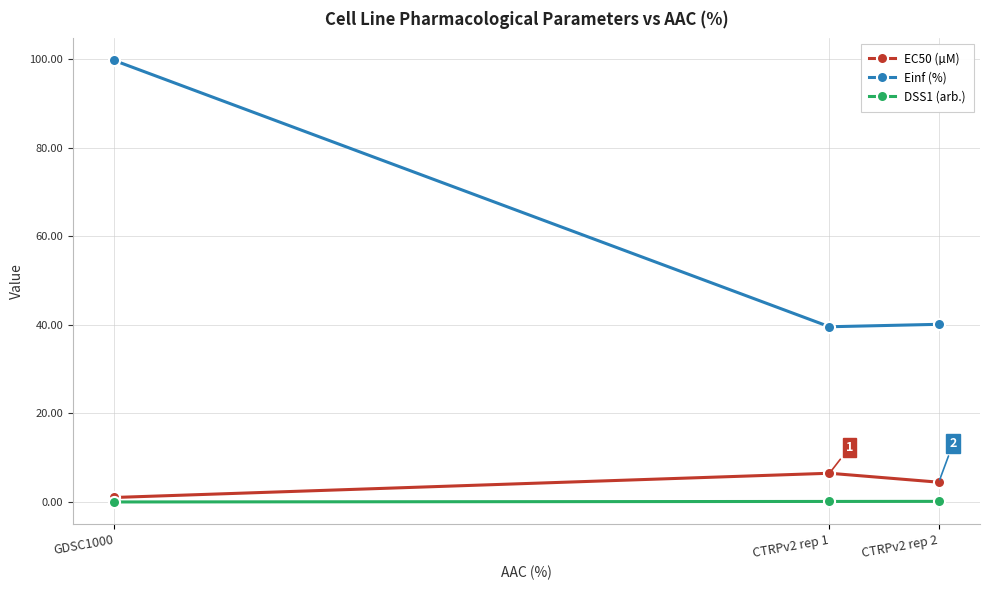

The value of Einf (%) at CTRPv2 rep 1 is 39.5. True or false?

True